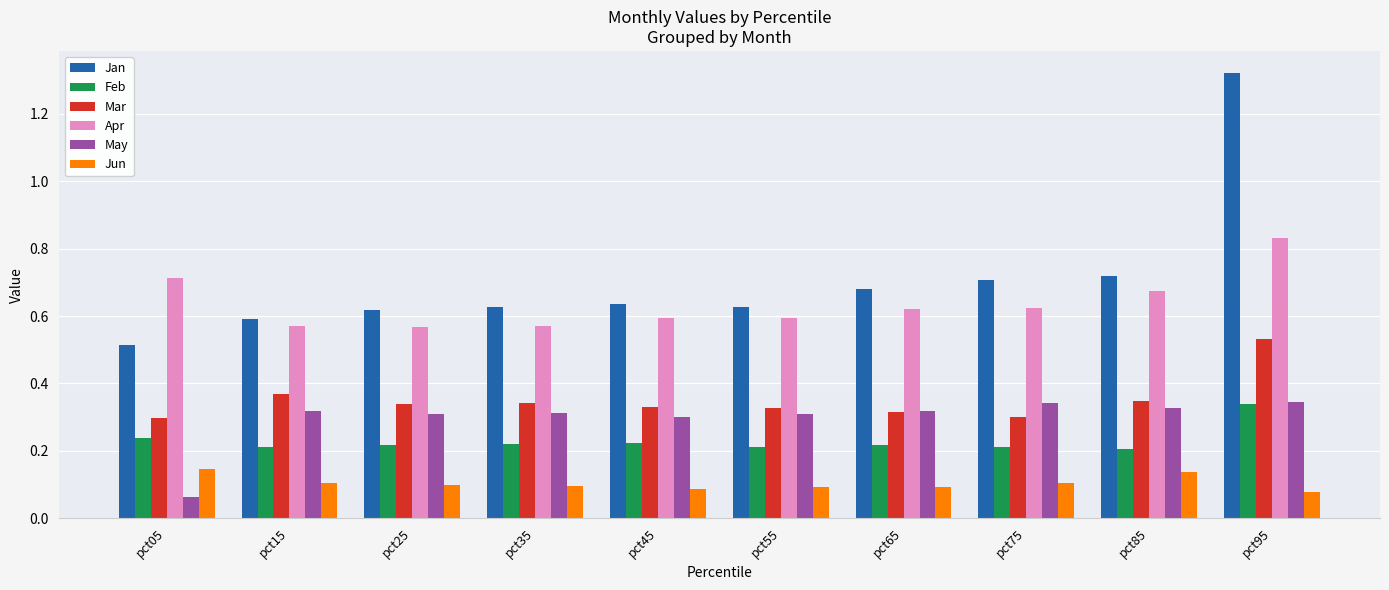

Which series has the largest range (max minus min)?

Jan